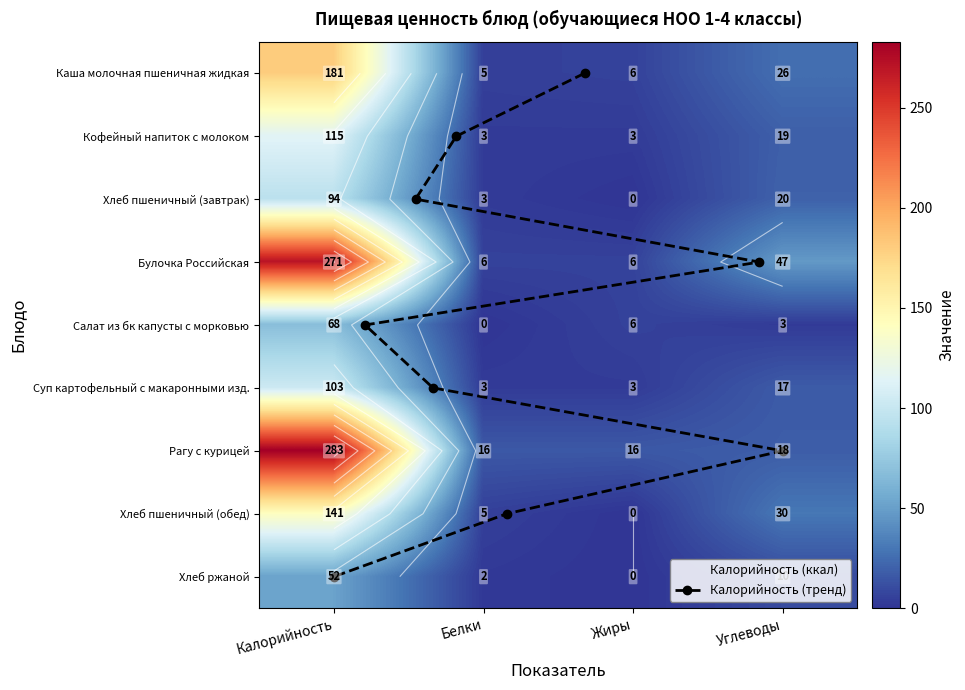

Rank the categories by Кофейный напиток с молоком value from highest to lowest.

Калорийность, Углеводы, Белки, Жиры